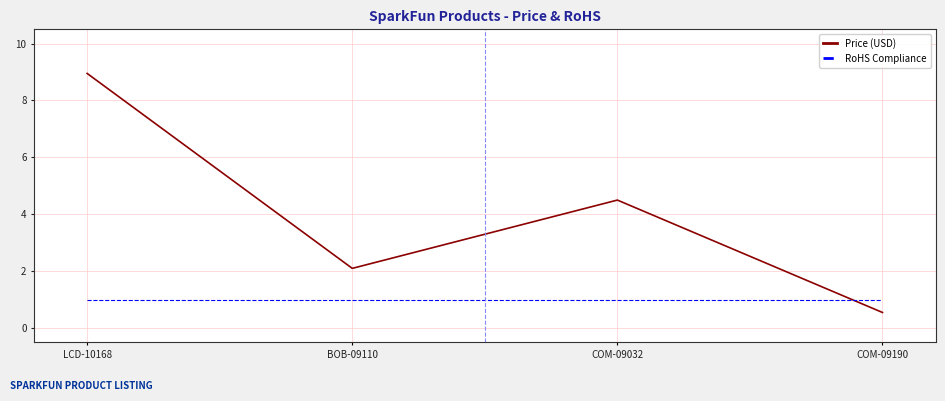

Is this an area chart (filled region under the line)?

No